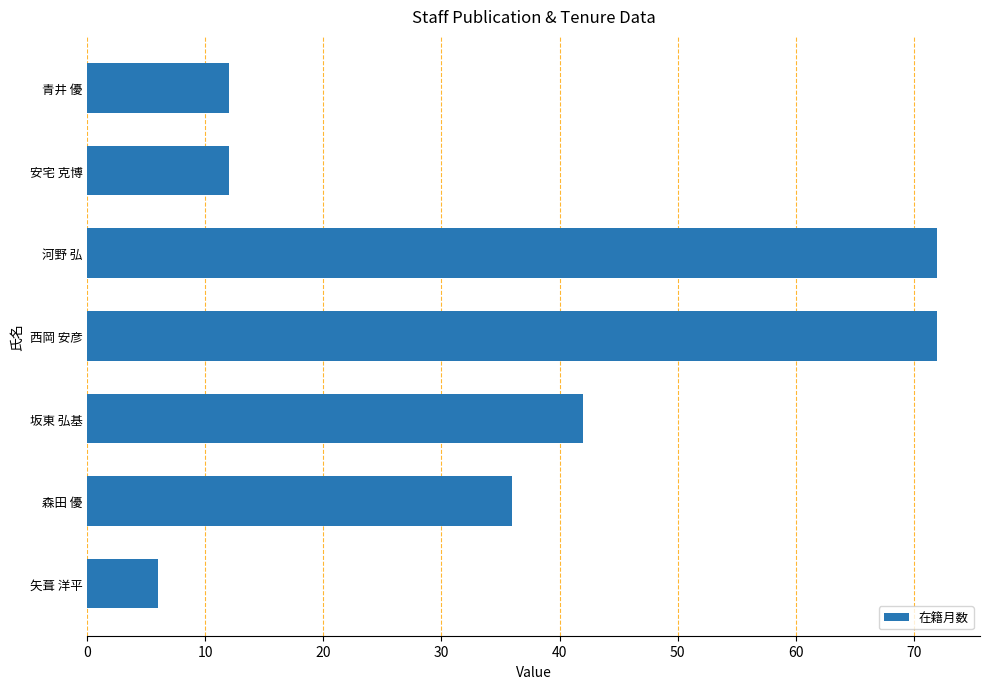

What is the sum of all values?

252